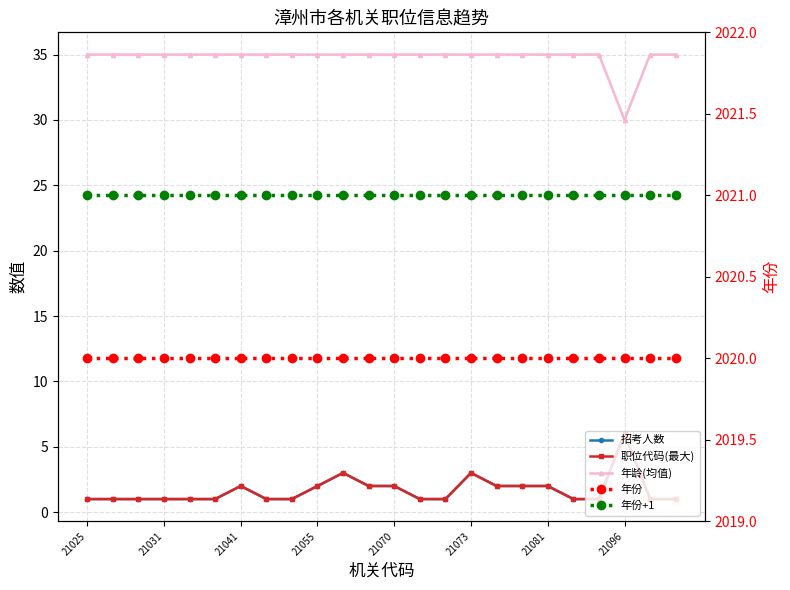

What is the total value across all series at 21041?

4080